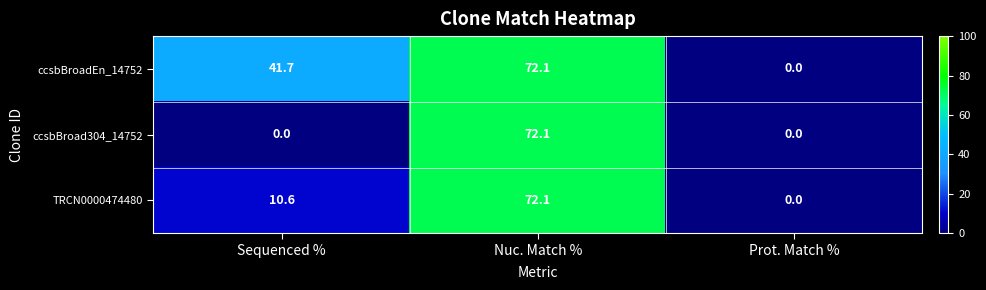

Reading left to right, transcribe all the data shown in this chart.

ccsbBroadEn_14752: 41.7	72.1	0.0
ccsbBroad304_14752: 0.0	72.1	0.0
TRCN0000474480: 10.6	72.1	0.0